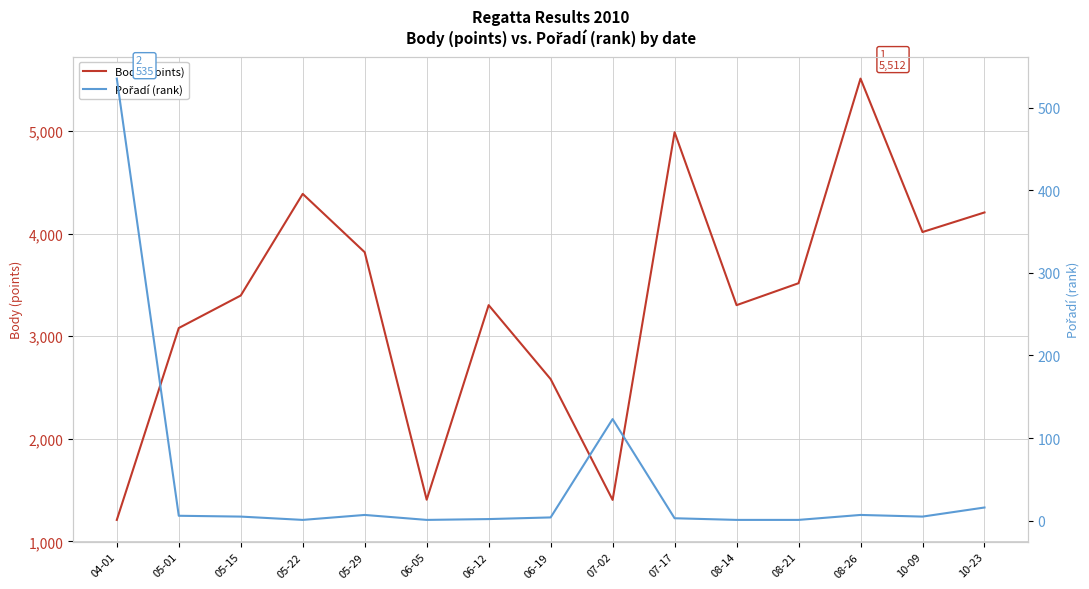

At which label does Pořadí (rank) first exceed 5?

04-01